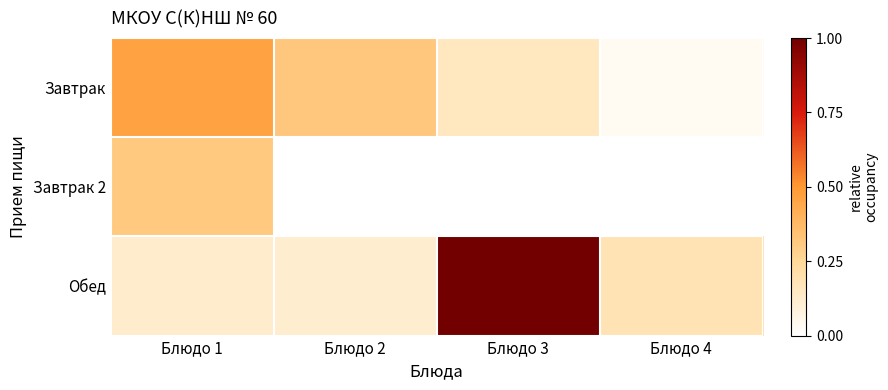

Reading left to right, transcribe all the data shown in this chart.

Завтрак: Блюдо 1=0.5	Блюдо 2=0.3	Блюдо 3=0.2	Блюдо 4=0.0
Завтрак 2: Блюдо 1=0.3	Блюдо 2=0.0	Блюдо 3=0.0	Блюдо 4=0.0
Обед: Блюдо 1=0.1	Блюдо 2=0.1	Блюдо 3=1.0	Блюдо 4=0.2